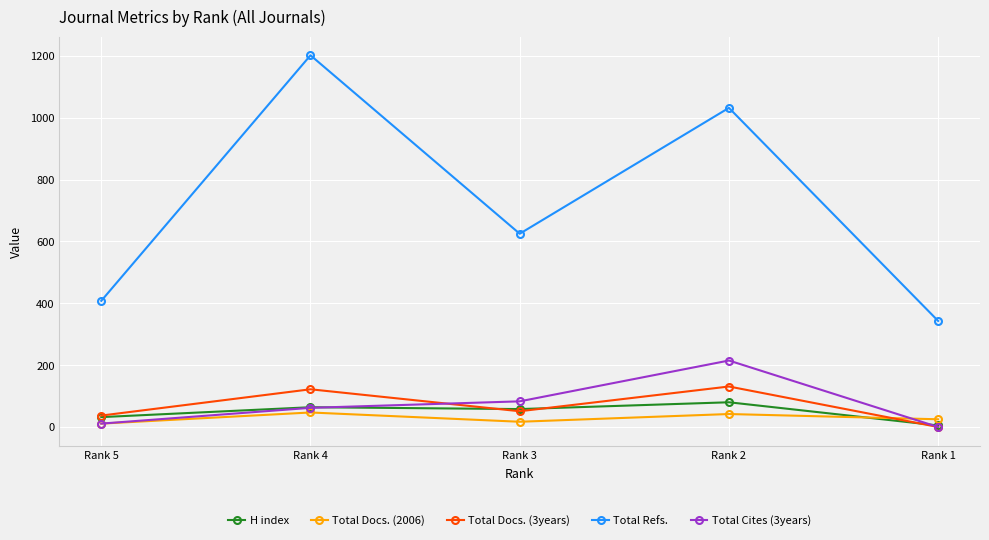

True or false: Total Refs. has a value of 1032 at Rank 2.

True